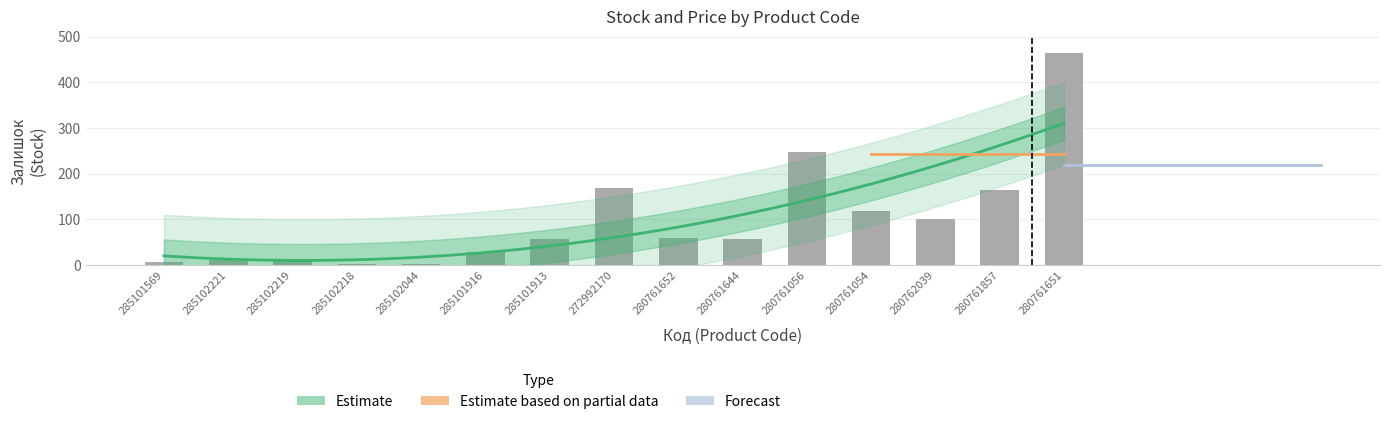

What is the difference between the maximum and minimum values?

461